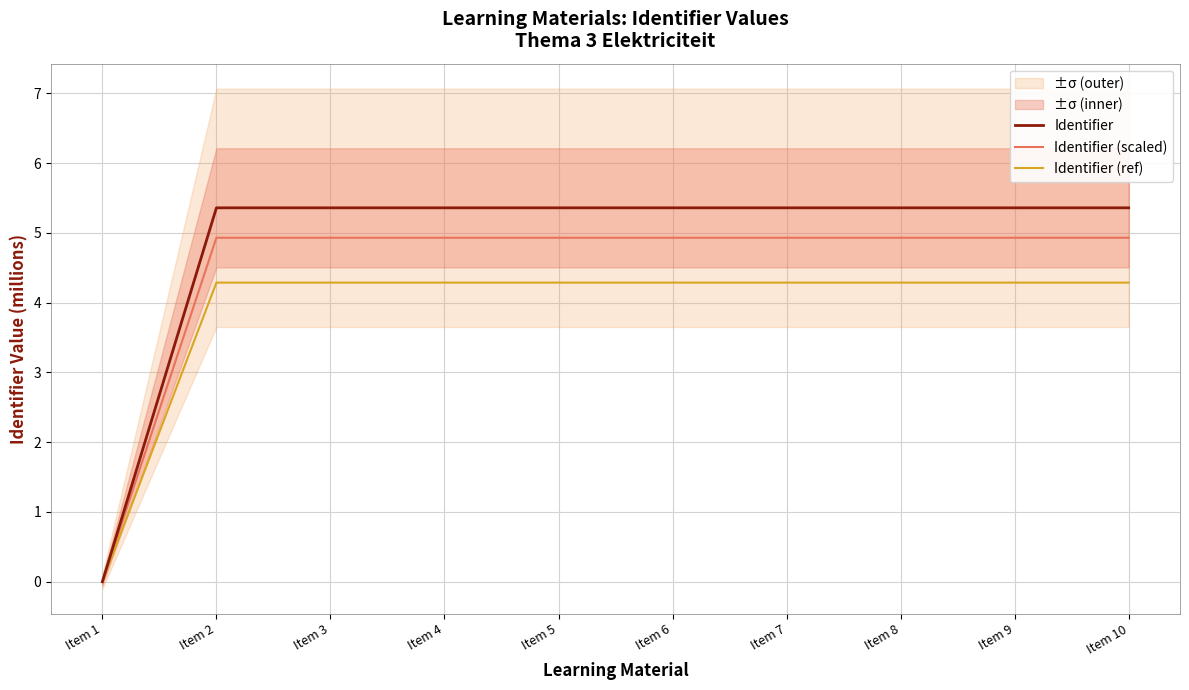

Between Item 6 and Item 1, which is larger?

Item 6